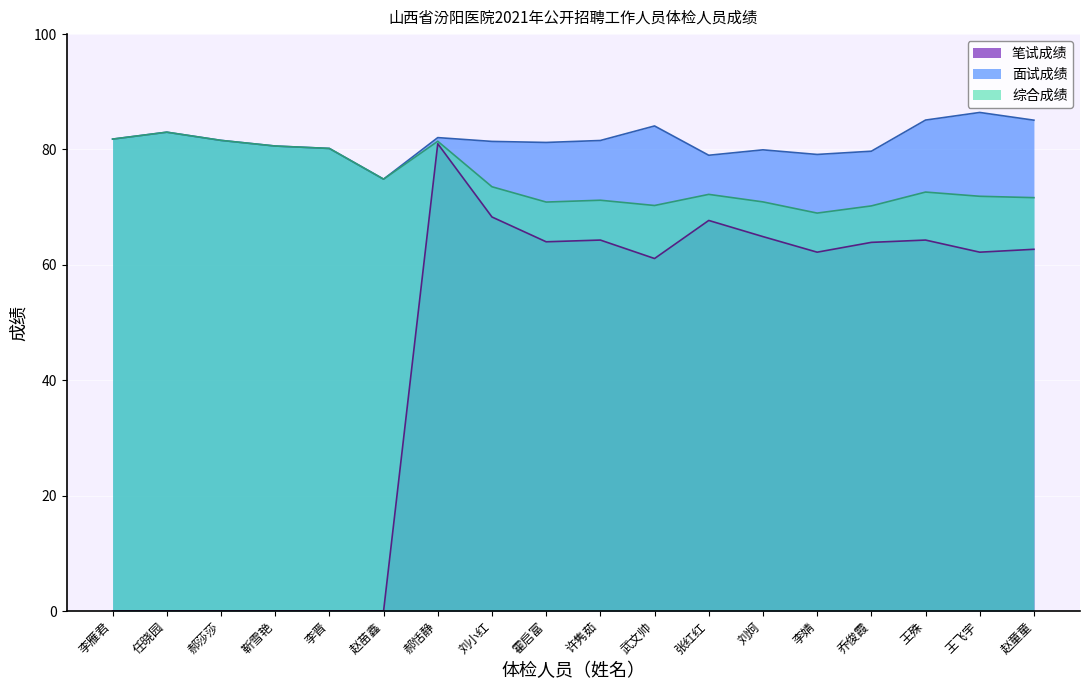

Is the value of 面试成绩 at 王殊 greater than the value of 综合成绩 at 郝莎莎?

Yes